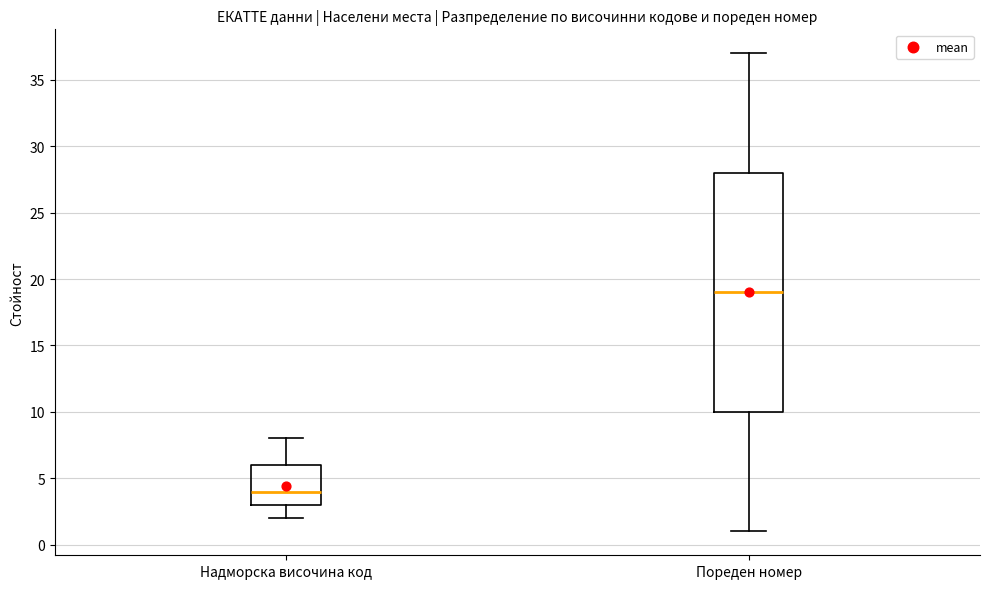

Reading left to right, read every box against the y-axis: the position of its median line, the range the box covers, and the ends of its whiskers. The values are not printed on the chart, so give them approximately, as read against the axis.

Надморска височина код: median 4, box 3 to 6, whiskers 2 to 8
Пореден номер: median 19, box 10 to 28, whiskers 1 to 37